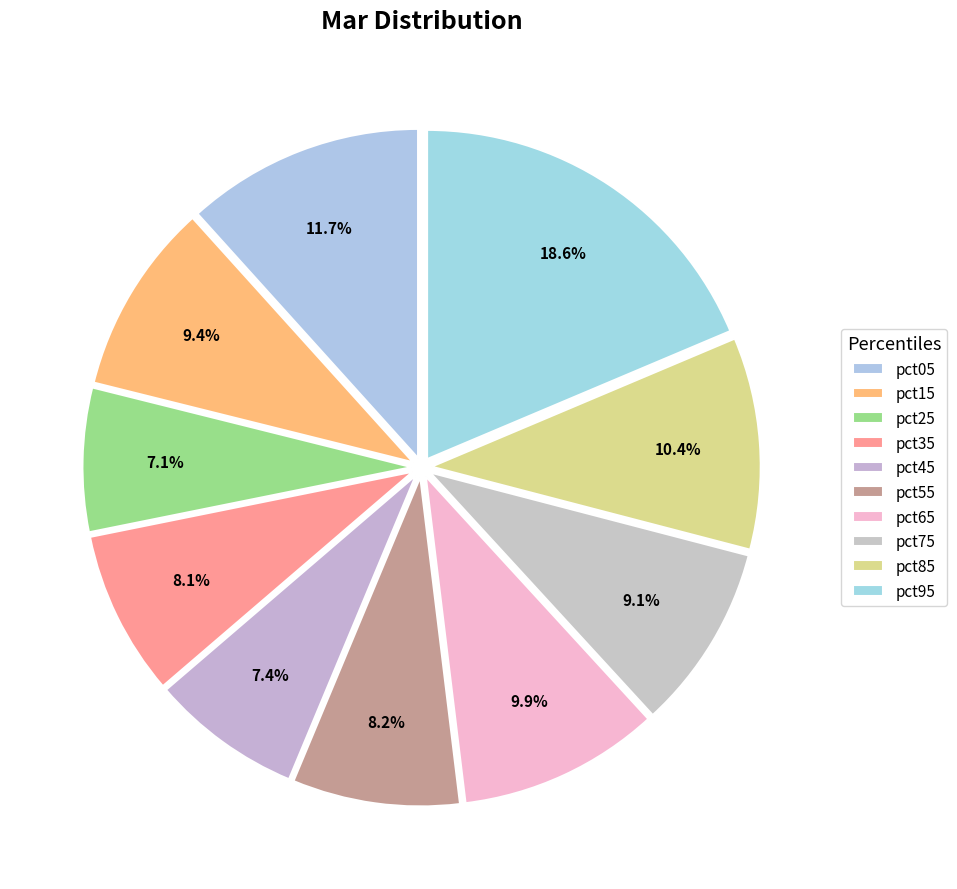

Is it true that pct55 is 8% of the pie?

True